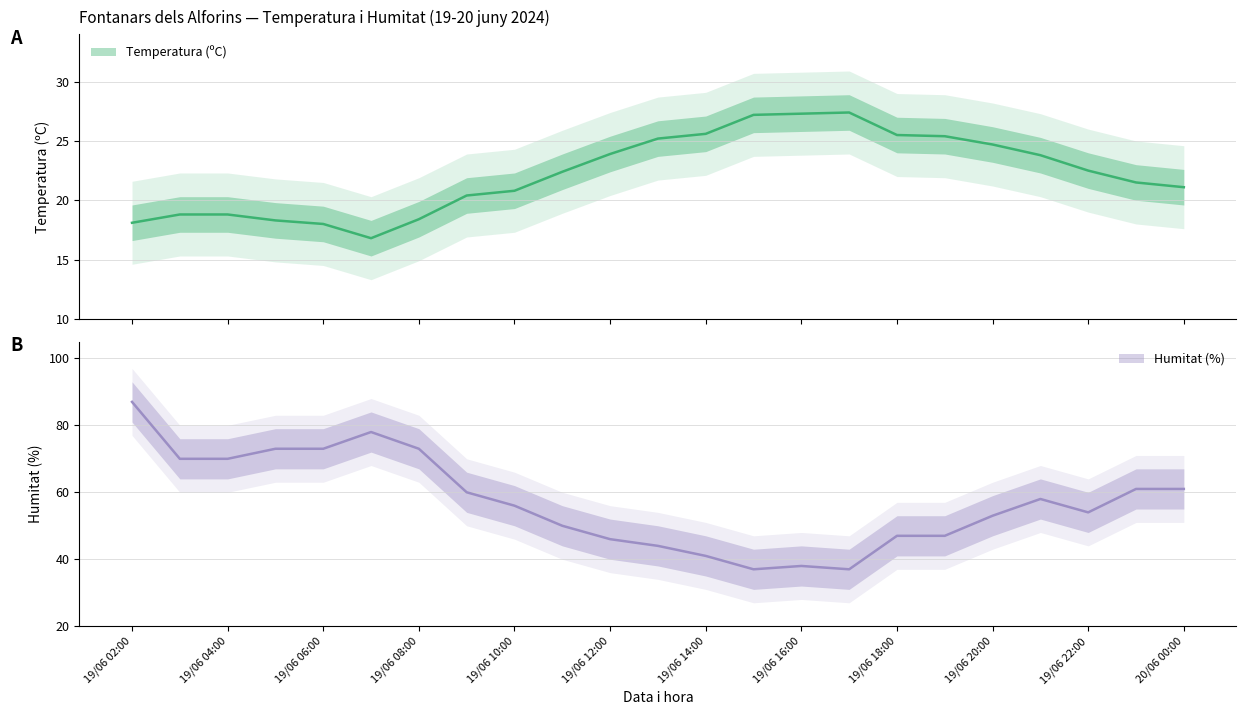

What is the minimum value for Humitat (%)?

37.0